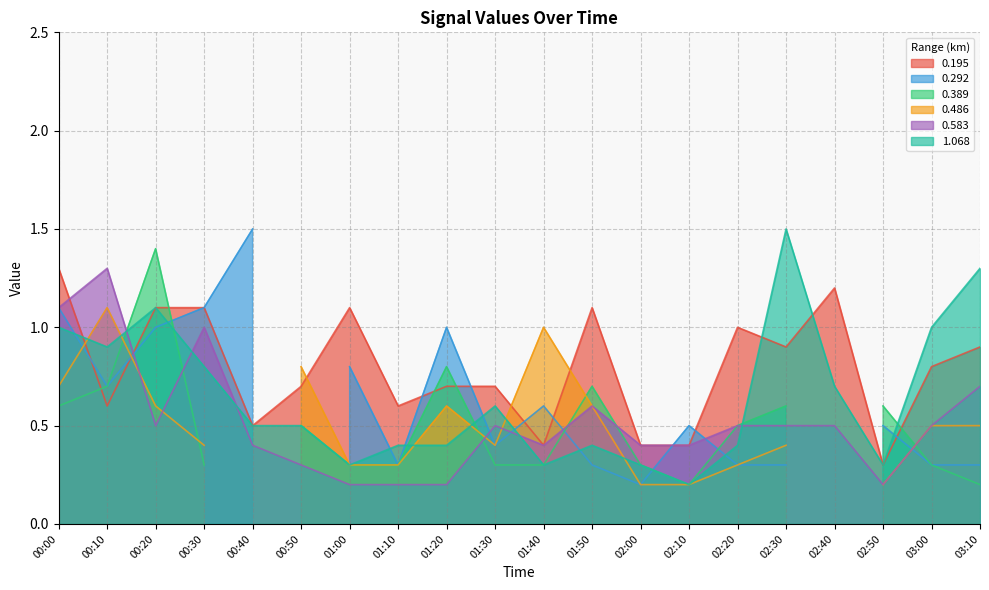

At which category does the chart reach its peak across all series?

02:30